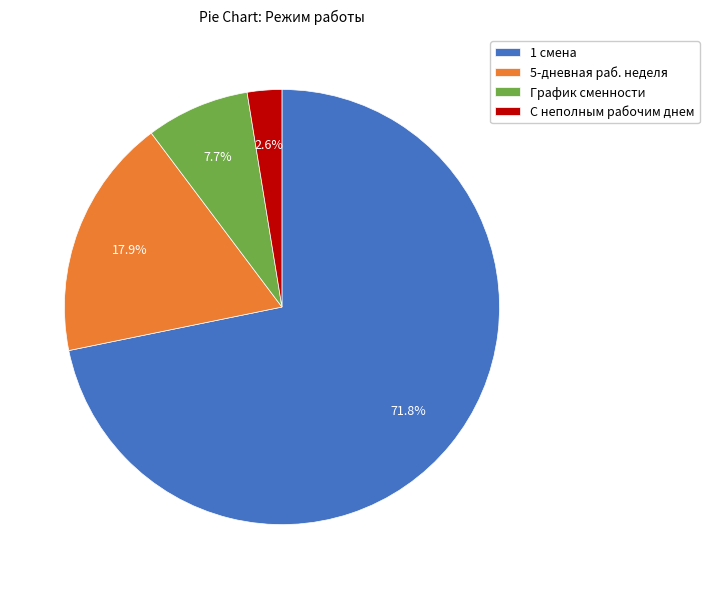

How many segments does this pie chart have?

4